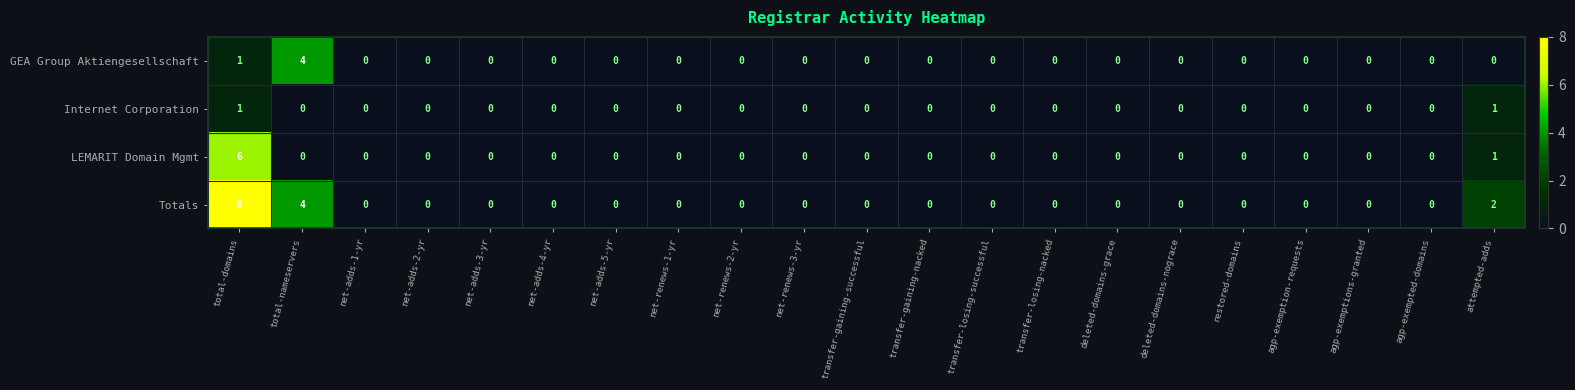

Which series has the largest total across all categories?

Totals